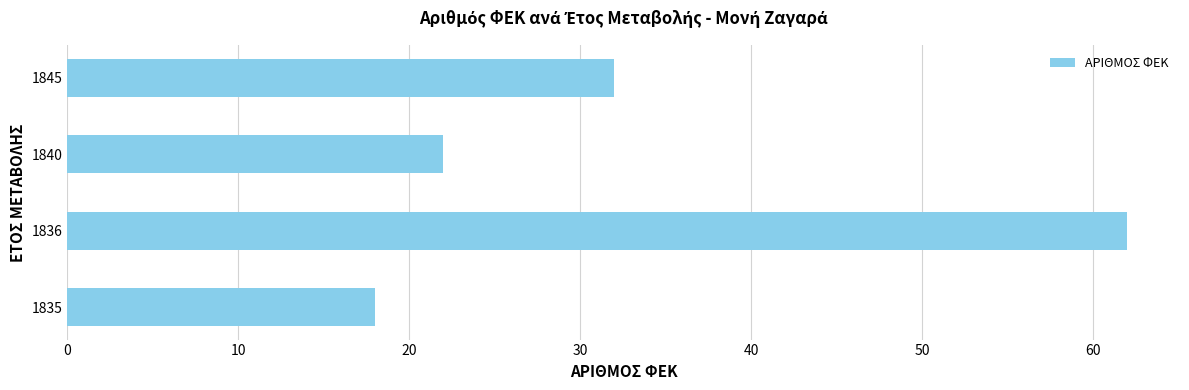

Read the value at 1845.

32